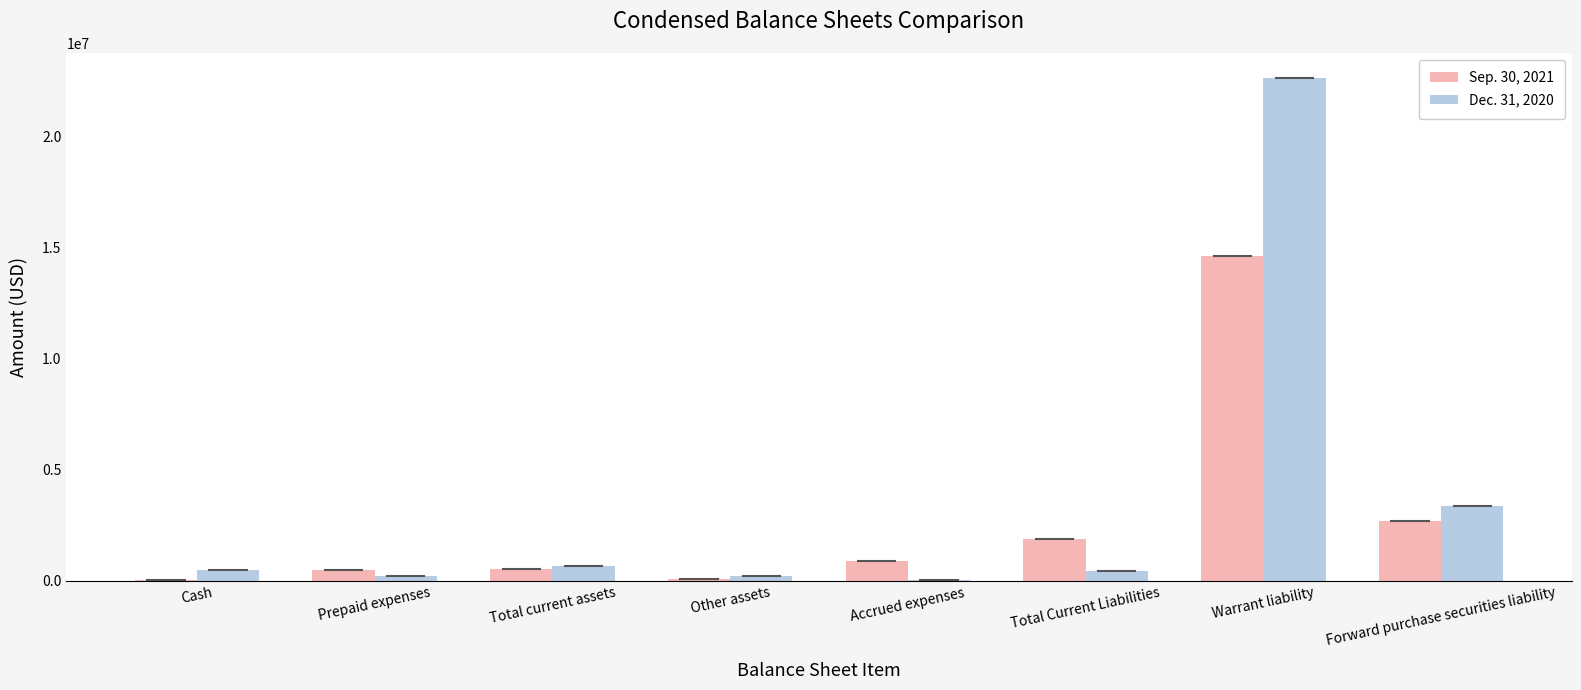

The value of Sep. 30, 2021 at Accrued expenses is 911597. True or false?

True